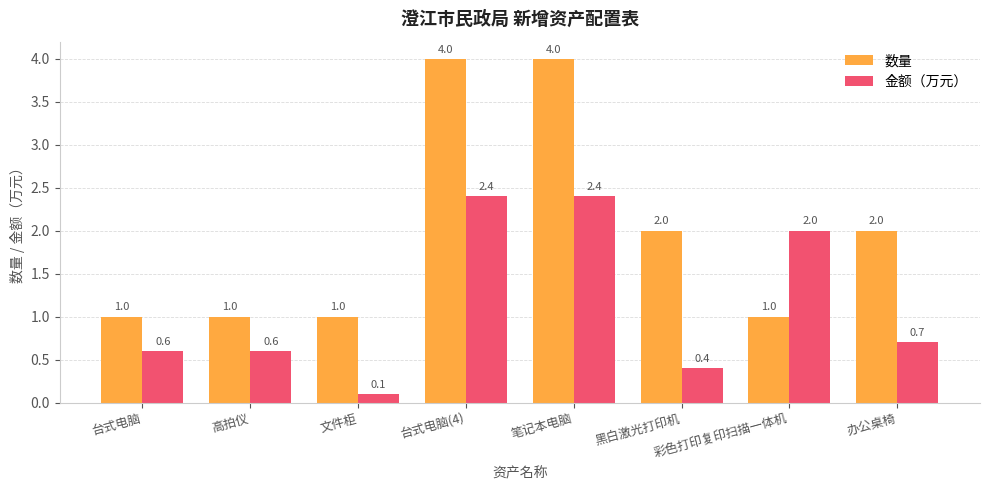

Reading right to left, list all the values displayed in this chart.

数量: 2.0	1.0	2.0	4.0	4.0	1.0	1.0	1.0
金额（万元）: 0.7	2.0	0.4	2.4	2.4	0.1	0.6	0.6